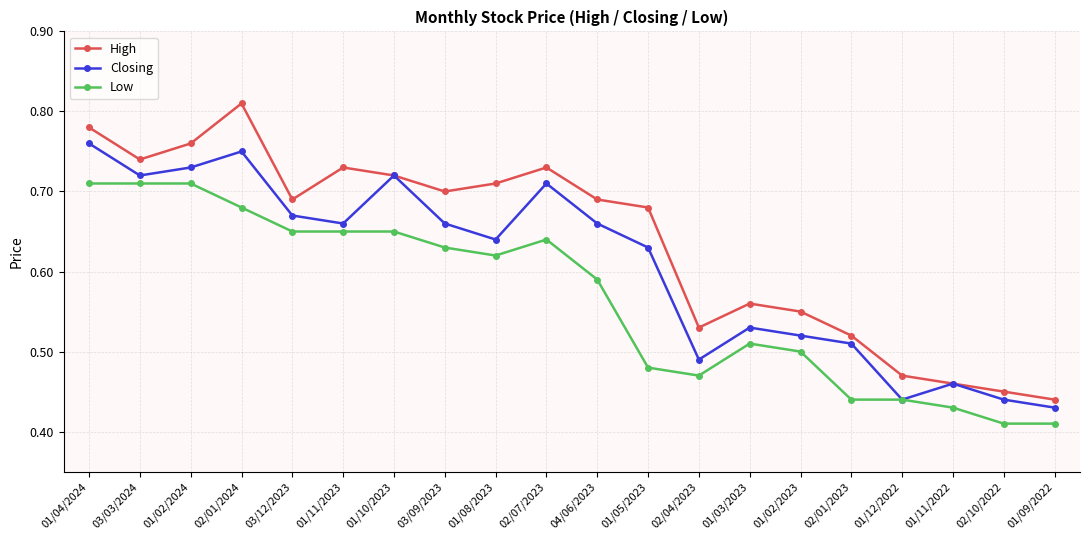

What position from the left is 02/10/2022?

19